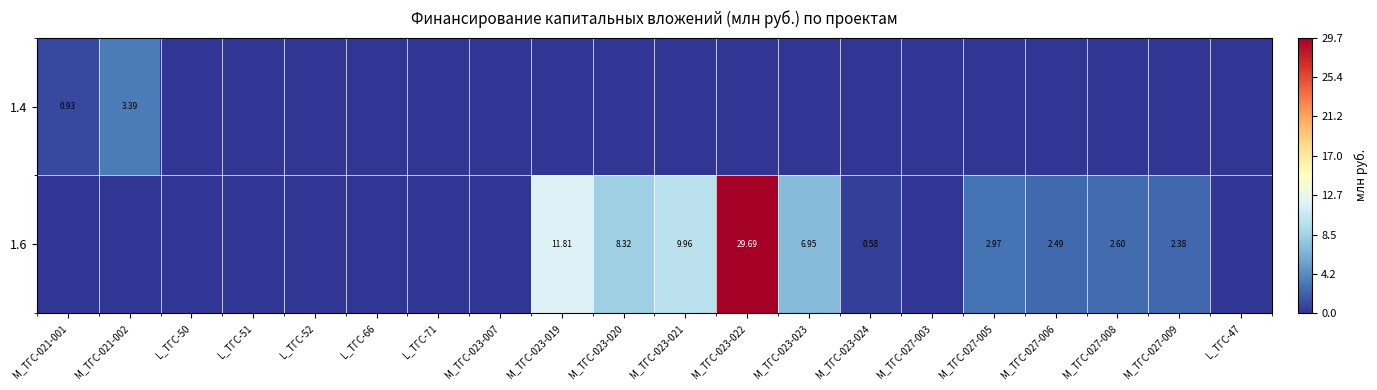

Which label corresponds to the smallest value in the chart?

L_ТГС-50